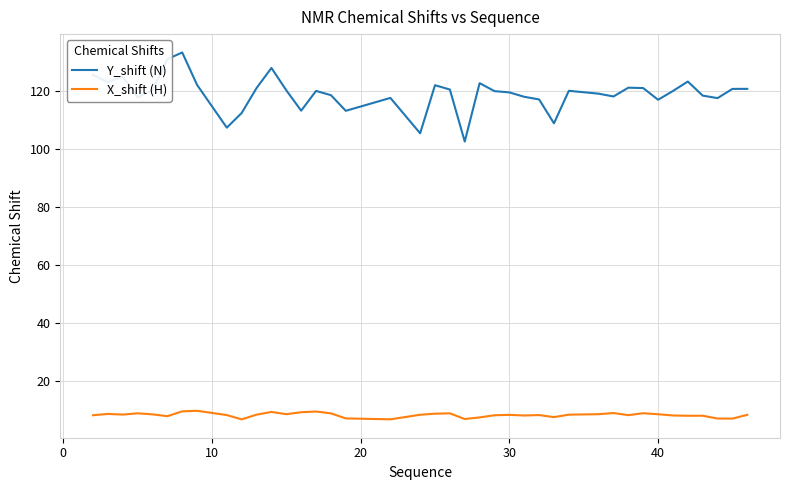

Which series has the widest spread of values?

Y_shift (N)